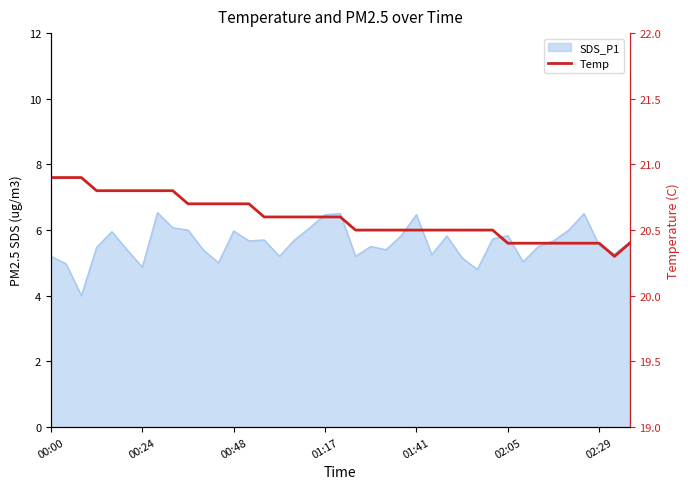

The chart shows a value of 30.1 at 02:05. True or false?

False